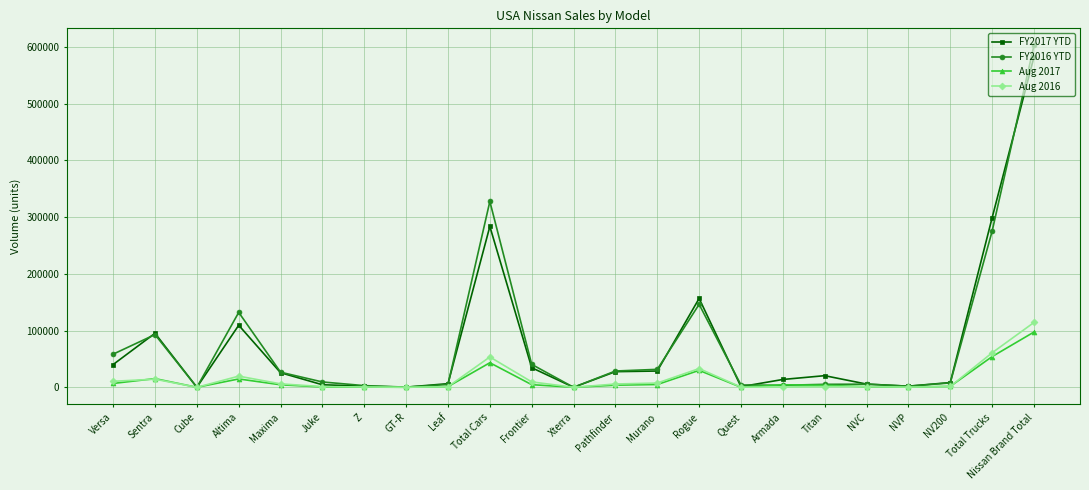

Where is the first local maximum for Aug 2017?

Sentra